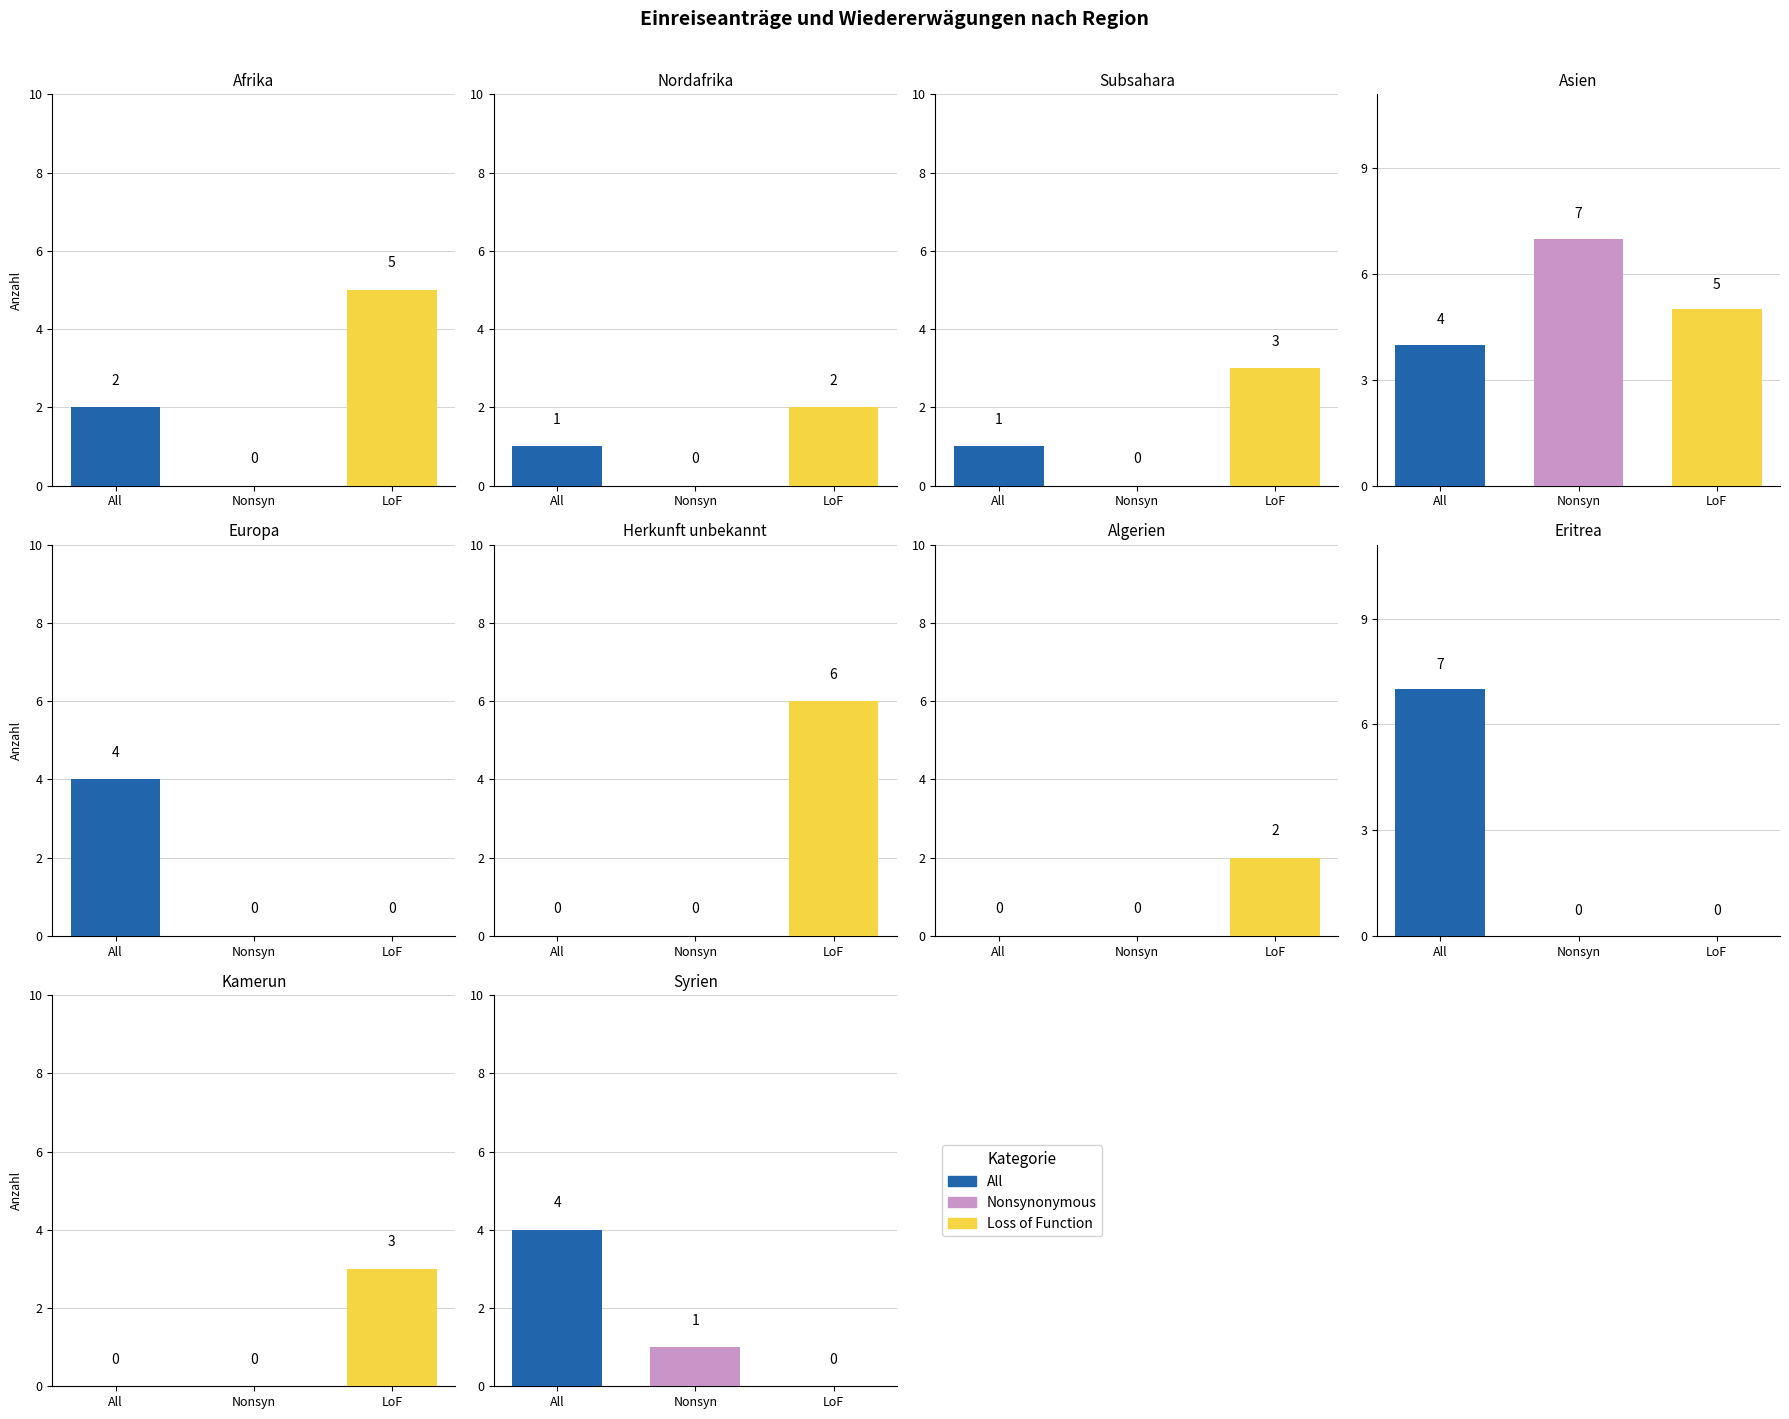

At which label is LoF (col_7) closest to 3?

Subsahara